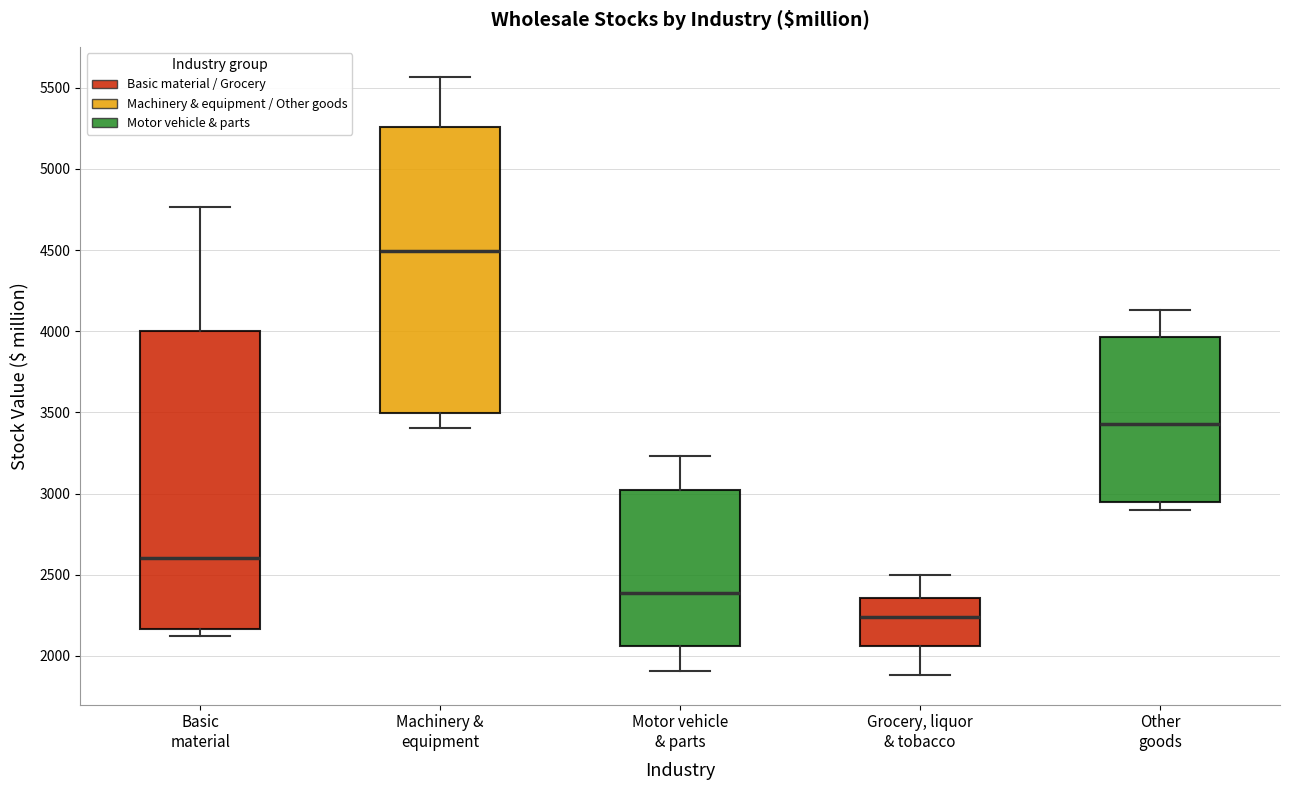

Reading left to right, transcribe this box plot: for each box, give where its median line is, the range the box spans, and where its two whiskers end, as read against the y-axis. The values are not printed on the chart, so give them approximately, as read against the axis.

Basic material: median 2600, box 2150 to 4000, whiskers 2150 (just below the box's lower edge) to 4750
Machinery & equipment: median 4500, box 3500 to 5250, whiskers 3400 to 5550
Motor vehicle & parts: median 2400, box 2050 to 3050, whiskers 1900 to 3250
Grocery, liquor & tobacco: median 2250, box 2050 to 2350, whiskers 1900 to 2500
Other goods: median 3450, box 2950 to 3950, whiskers 2900 to 4150